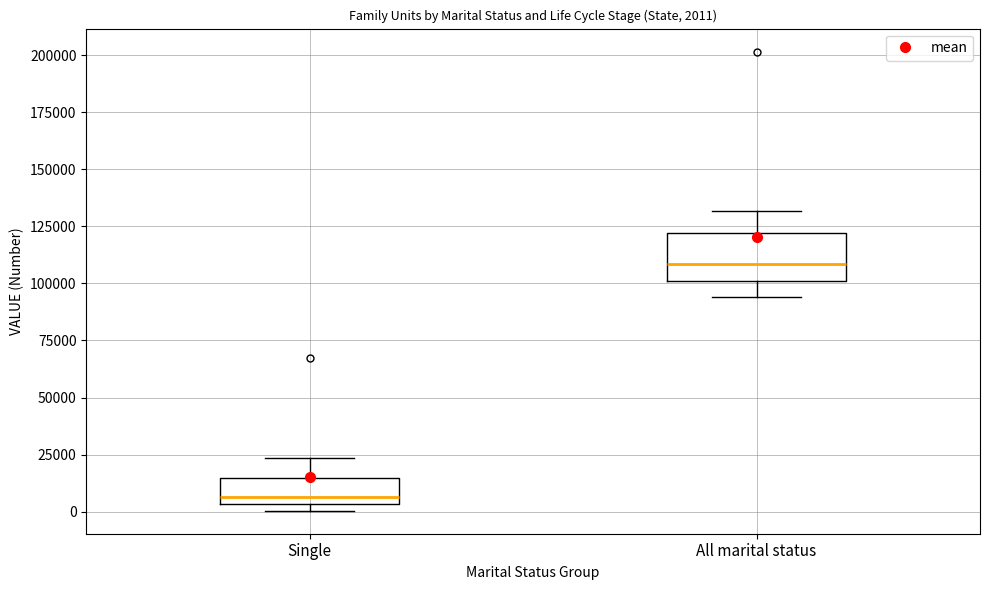

Which box has the highest median line?

All marital status